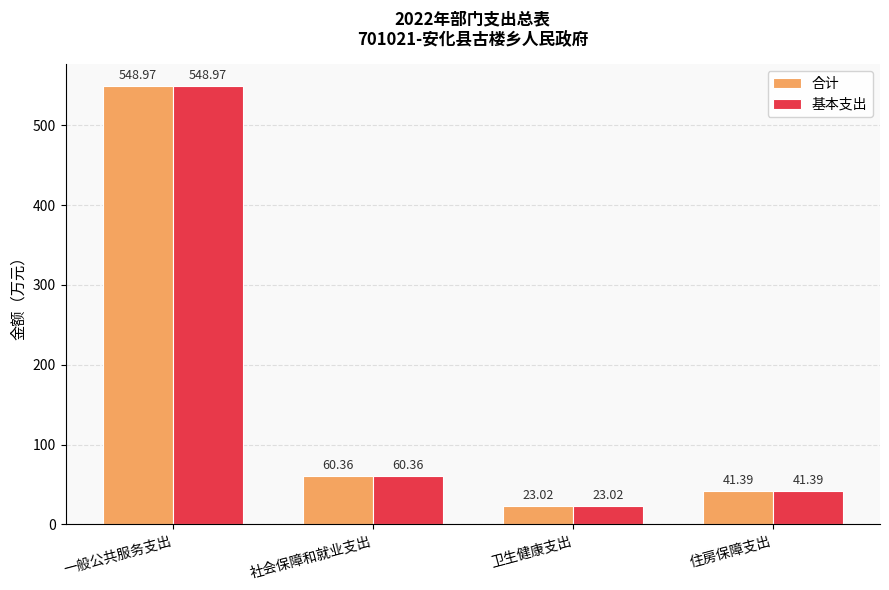

Reading left to right, list all the values displayed in this chart.

合计: 一般公共服务支出=549.0	社会保障和就业支出=60.4	卫生健康支出=23.0	住房保障支出=41.4
基本支出: 一般公共服务支出=549.0	社会保障和就业支出=60.4	卫生健康支出=23.0	住房保障支出=41.4